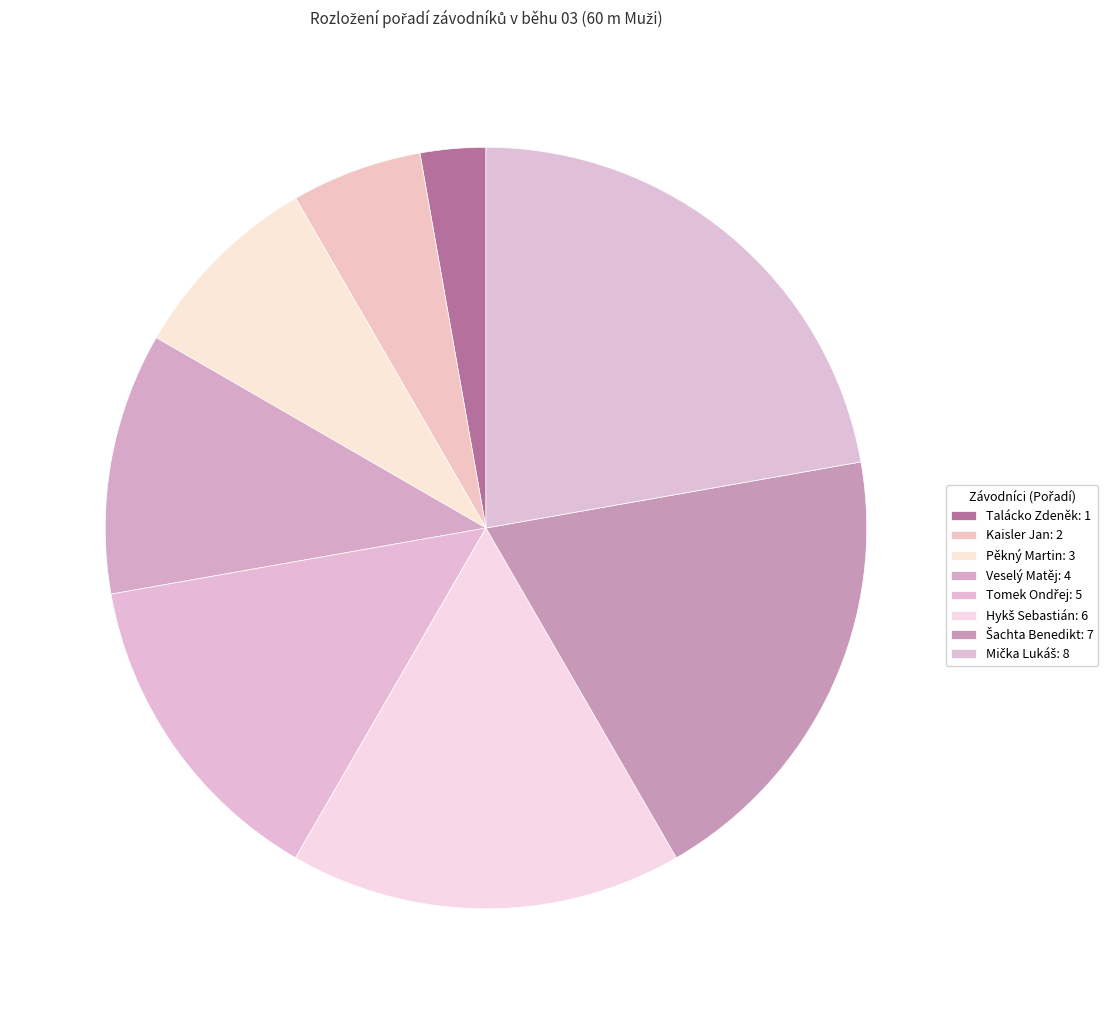

How many segments does this pie chart have?

8